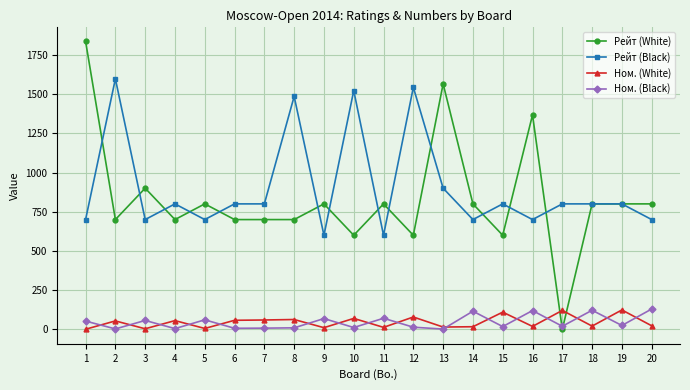

Which series has the largest total across all categories?

Рейт (Black)